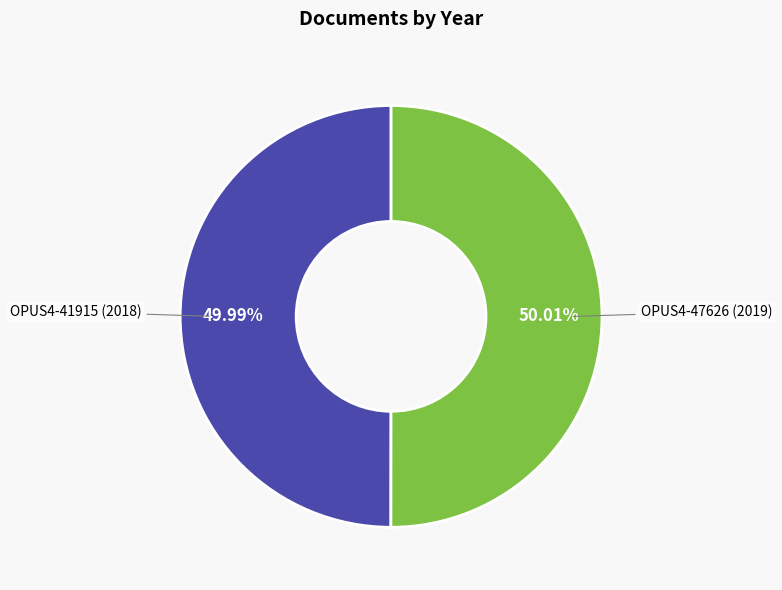

Is there a majority slice in this chart?

Yes